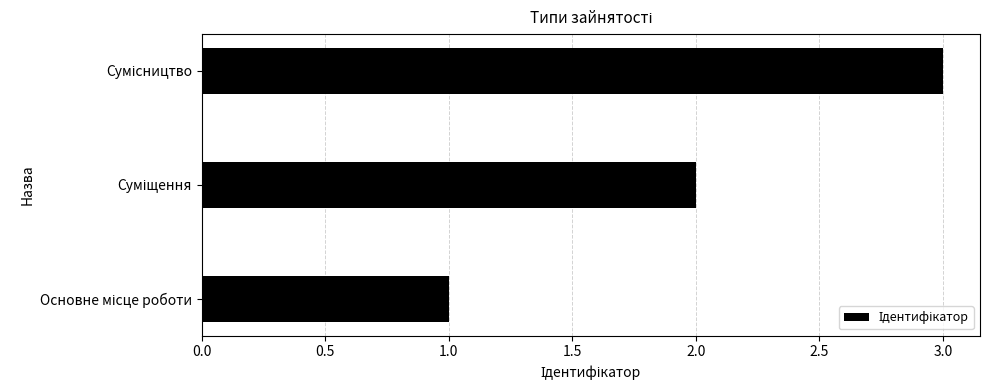

What is the greatest value displayed?

3